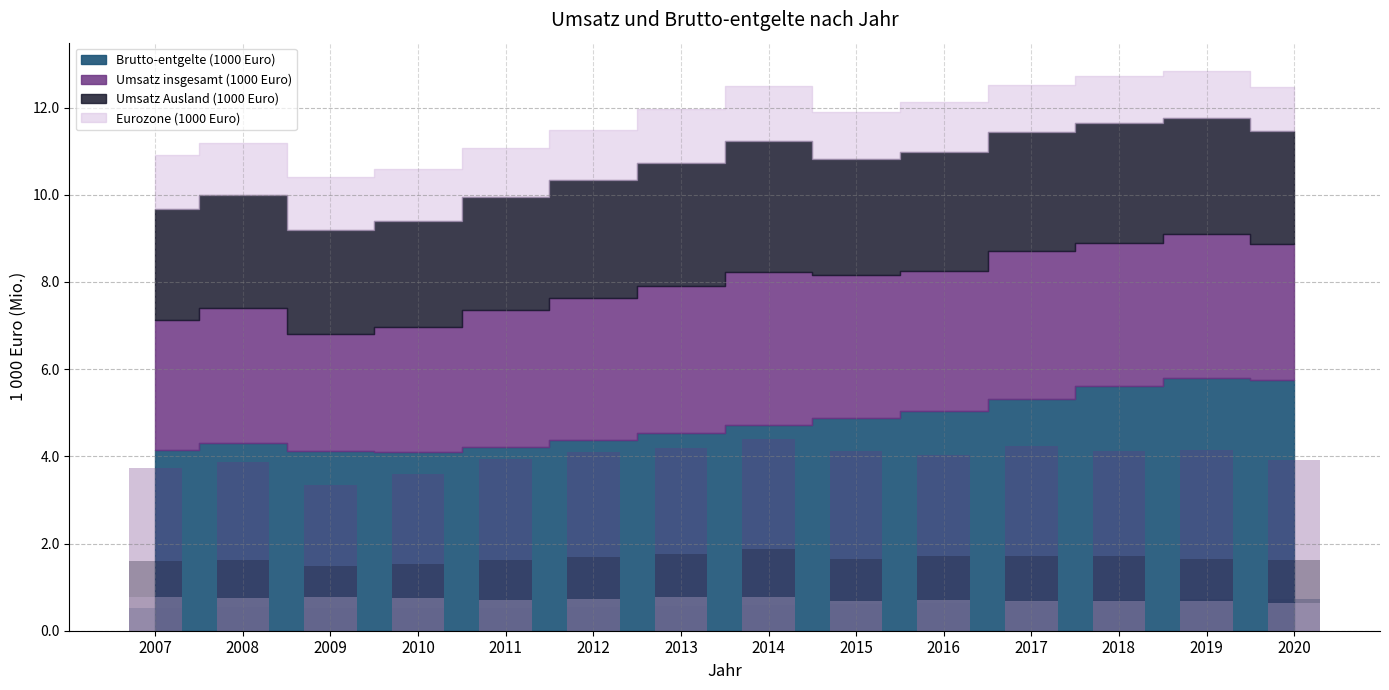

What are all the series names shown in the legend?

Brutto-entgelte (1000 Euro), Umsatz insgesamt (1000 Euro), Umsatz Ausland (1000 Euro), Eurozone (1000 Euro)